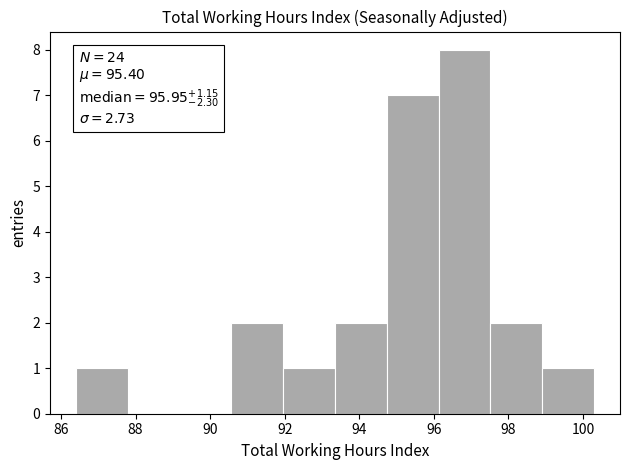

Over which range of the x-axis is the bar tallest?

96.2 to 97.6